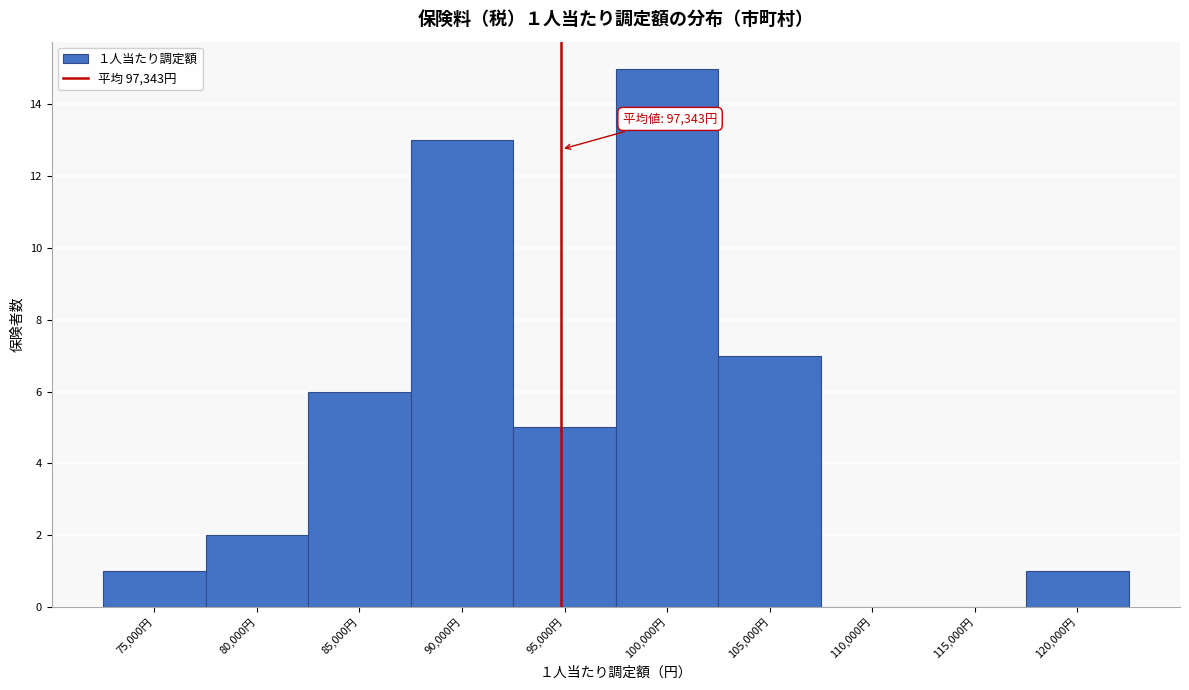

Reading left to right, extract all data points from this chart.

75,000円=1	80,000円=2	85,000円=6	90,000円=13	95,000円=5	100,000円=15	105,000円=7	110,000円=0	115,000円=0	120,000円=1